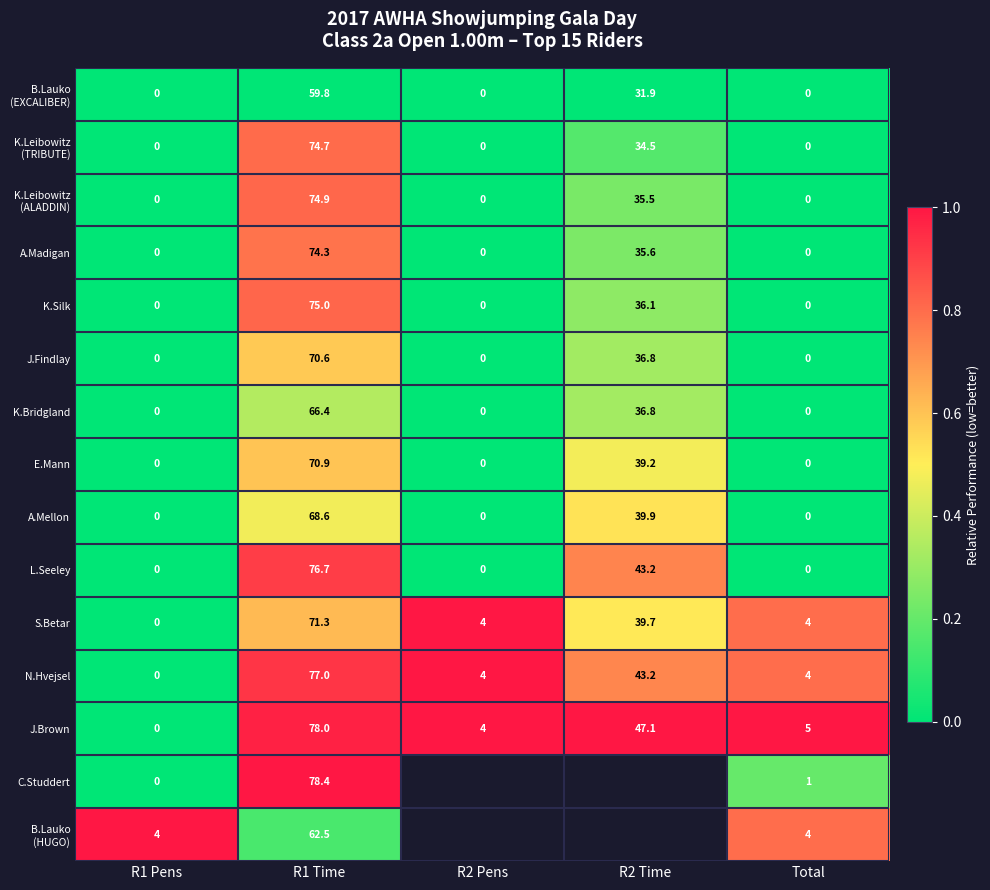

What is the sum of the A.Mellon values at R1 Time and R2 Time?

108.5